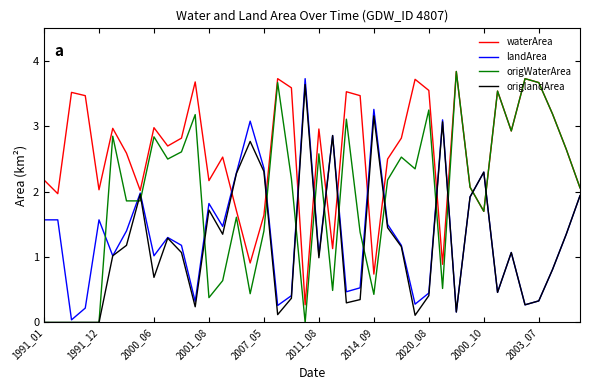

Which series has the largest total across all categories?

waterArea